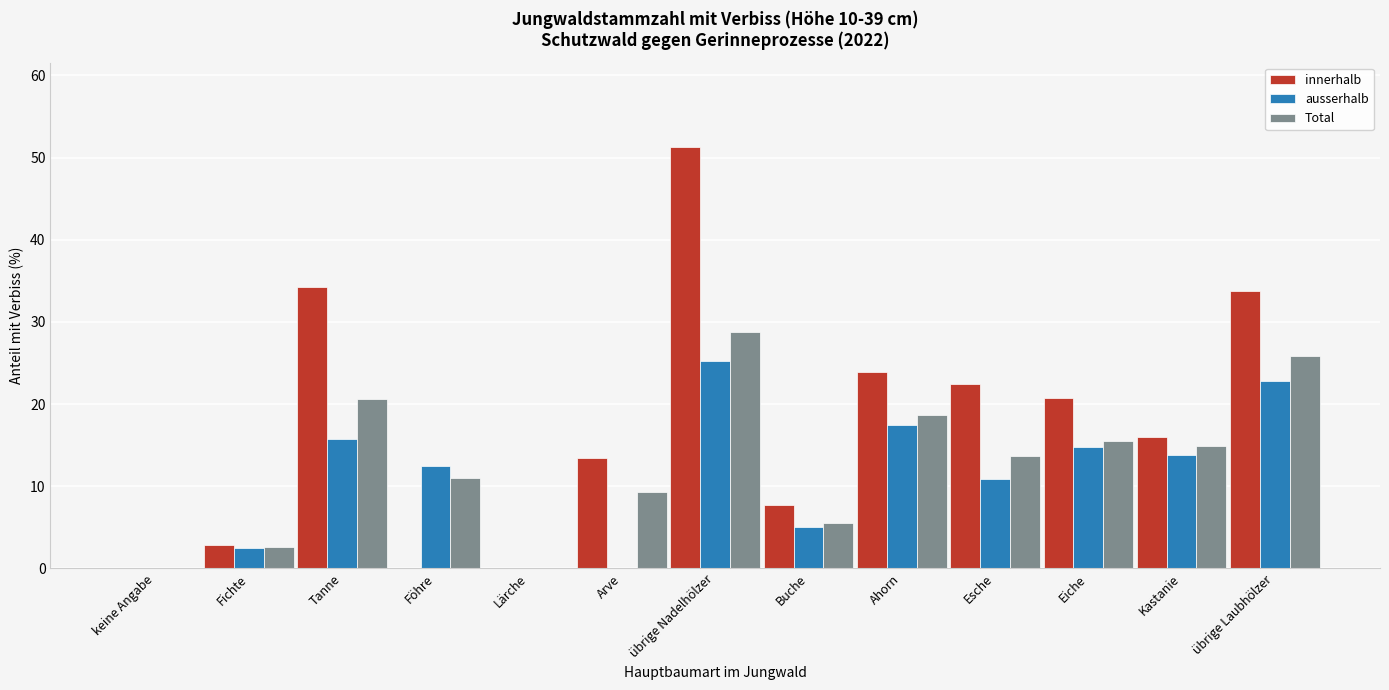

What is the sum of all Total values?

166.4